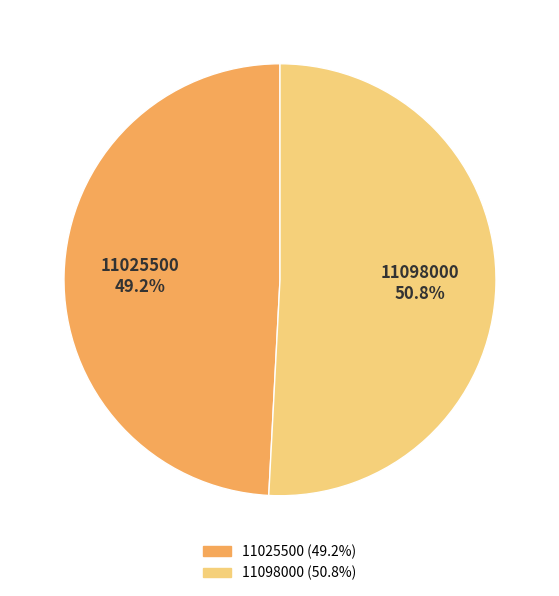

Do 11098000 and 11025500 together represent more than half of the pie?

Yes